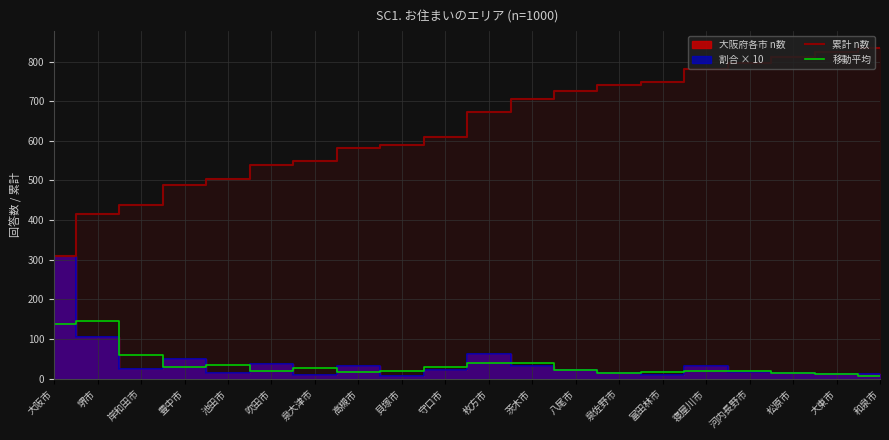

True or false: 累計 n数 and 移動平均 cross at least once.

False